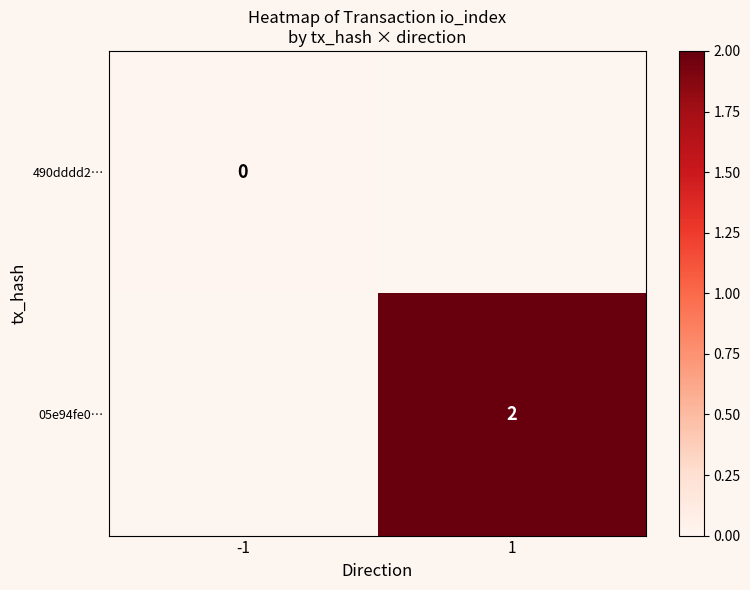

Is the value of 05e94fe0… at 1 greater than the value of 490dddd2… at -1?

Yes